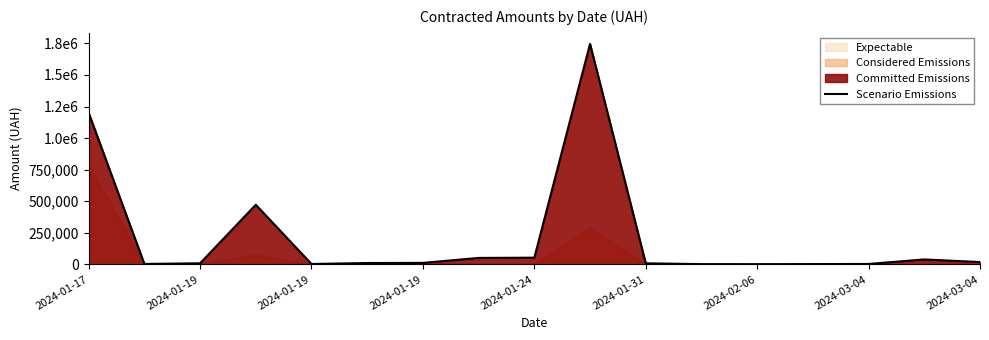

What is the change in value from 2024-03-04 to 16?

-32579.6